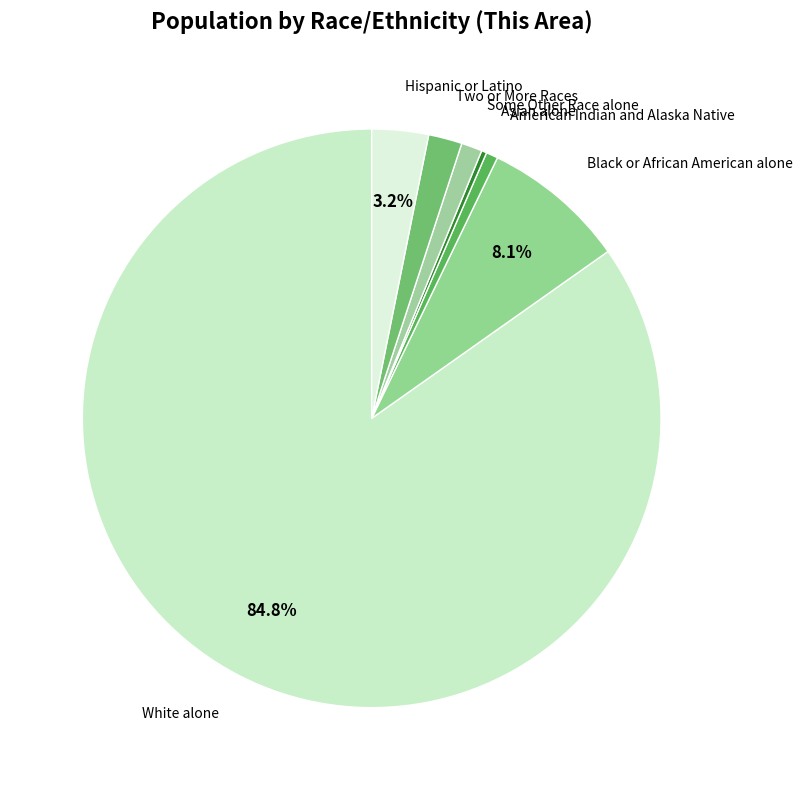

Count the number of slices in the pie.

7